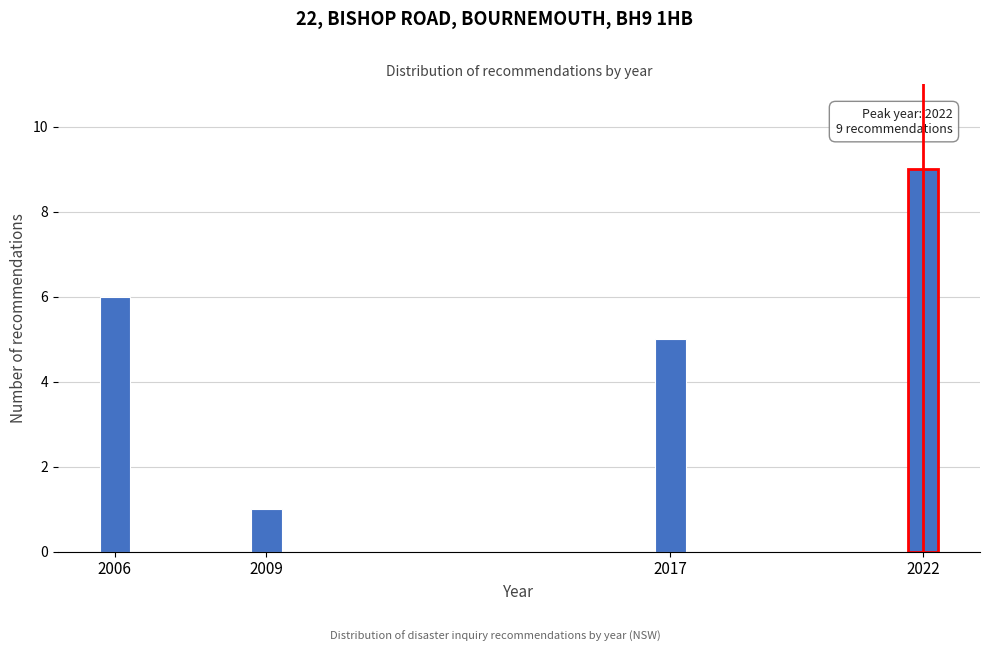

Reading left to right, list all the values displayed in this chart.

6	1	5	9